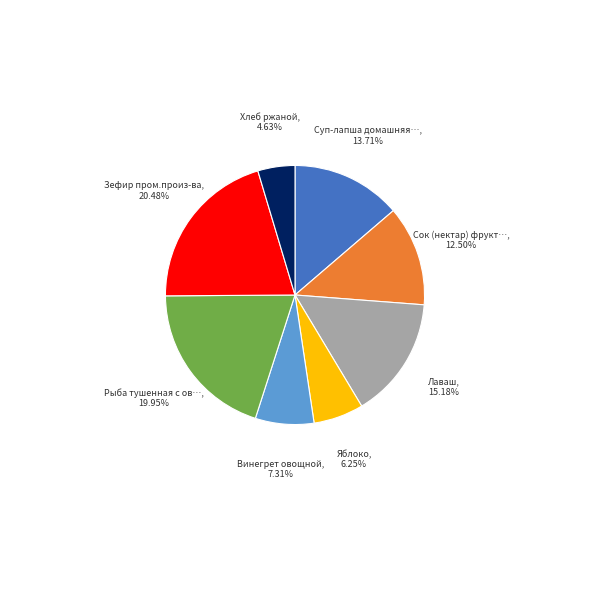

Does any single category account for the majority?

No